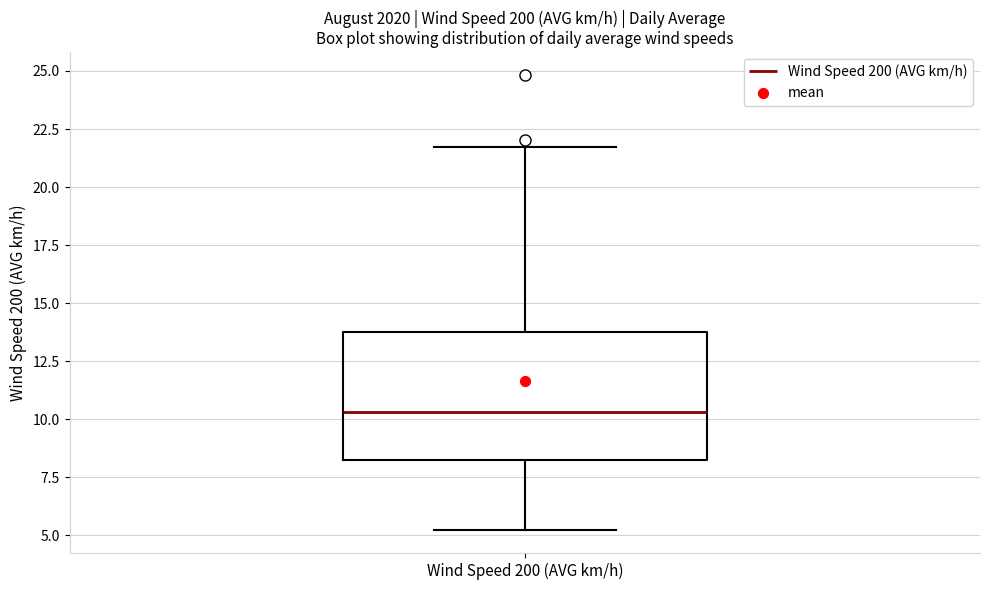

Transcribe this box plot: give where the median line is, the range the box spans, and where the two whiskers end, as read against the y-axis. The values are not printed on the chart, so give them approximately, as read against the axis.

median 10.5, box 8.5 to 14.0, whiskers 5.0 to 21.5